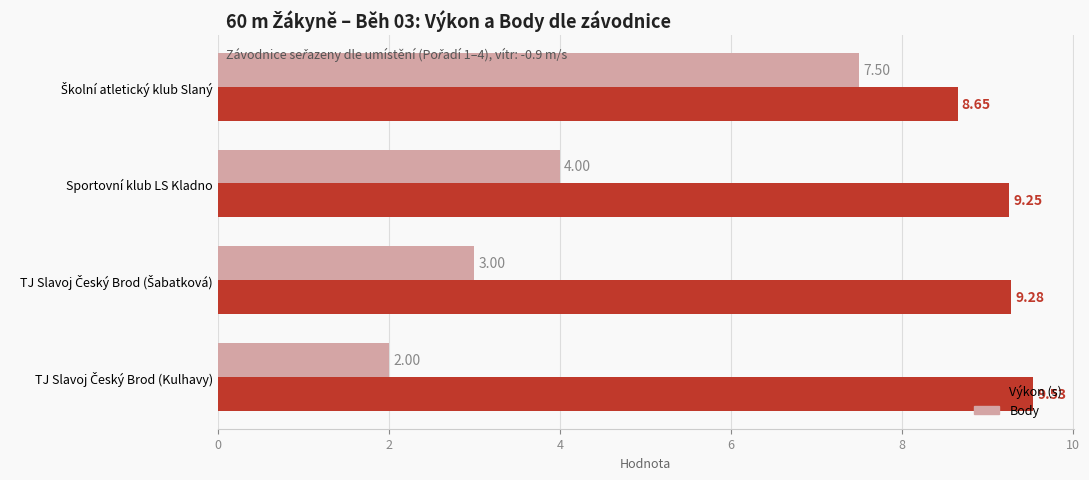

Which series has the largest total across all categories?

Výkon (s)